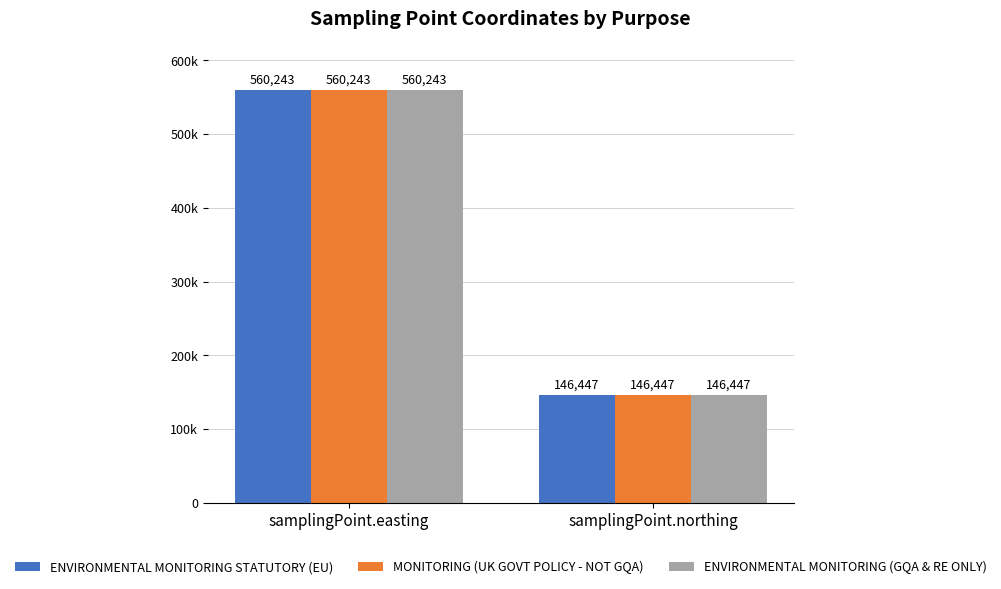

Count the ENVIRONMENTAL MONITORING (GQA & RE ONLY) values in the range 146447 to 560243.

2